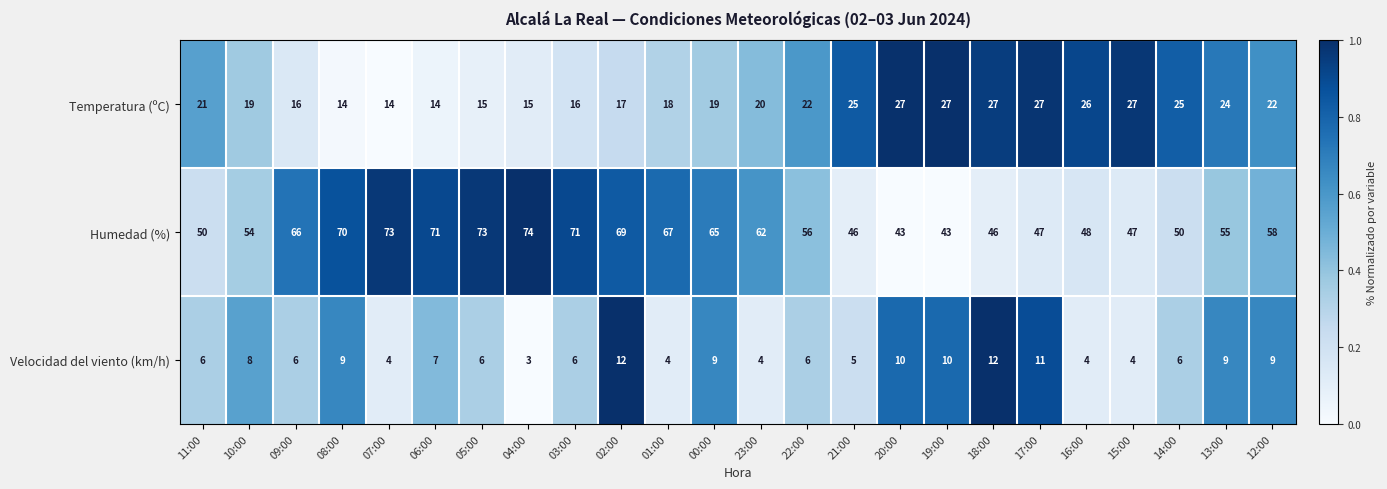

Rank the series by their maximum value, from lowest to highest.

Velocidad del viento (km/h), Temperatura (ºC), Humedad (%)